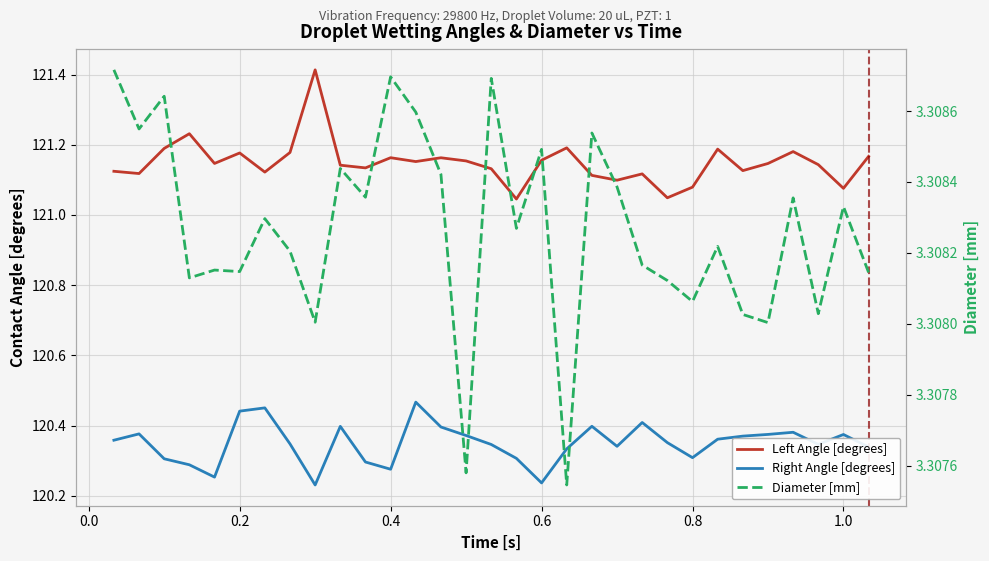

Reading left to right, transcribe all the data shown in this chart.

Left Angle [degrees]: 121.1	121.1	121.2	121.2	121.1	121.2	121.1	121.2	121.4	121.1	121.1	121.2	121.2	121.2	121.2	121.1	121.0	121.2	121.2	121.1	121.1	121.1	121.0	121.1	121.2	121.1	121.1	121.2	121.1	121.1	121.2
Right Angle [degrees]: 120.4	120.4	120.3	120.3	120.3	120.4	120.5	120.3	120.2	120.4	120.3	120.3	120.5	120.4	120.4	120.3	120.3	120.2	120.3	120.4	120.3	120.4	120.4	120.3	120.4	120.4	120.4	120.4	120.3	120.4	120.3
Diameter [mm]: 3.3	3.3	3.3	3.3	3.3	3.3	3.3	3.3	3.3	3.3	3.3	3.3	3.3	3.3	3.3	3.3	3.3	3.3	3.3	3.3	3.3	3.3	3.3	3.3	3.3	3.3	3.3	3.3	3.3	3.3	3.3